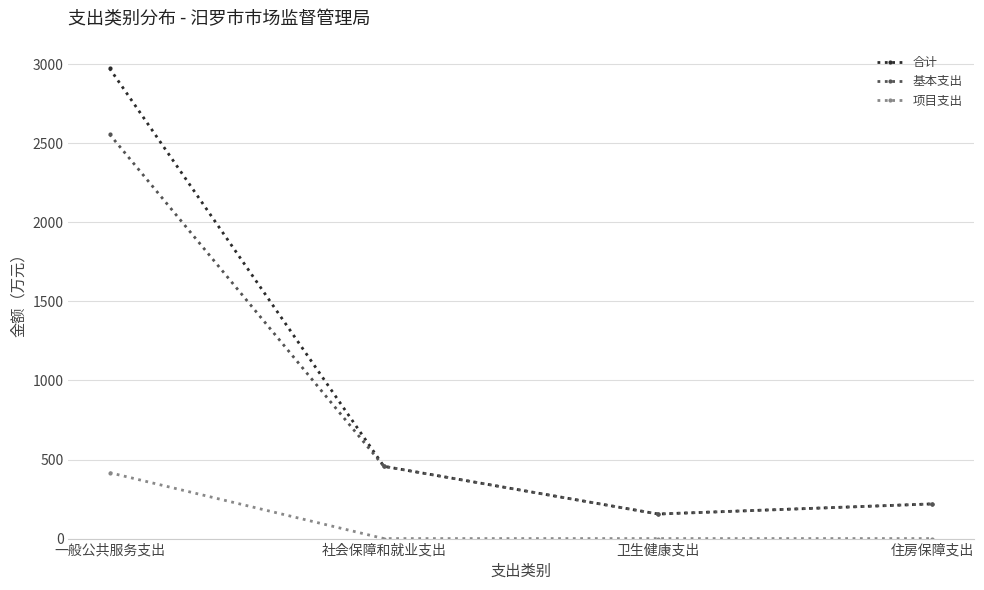

True or false: 项目支出 and 基本支出 intersect in this chart.

False